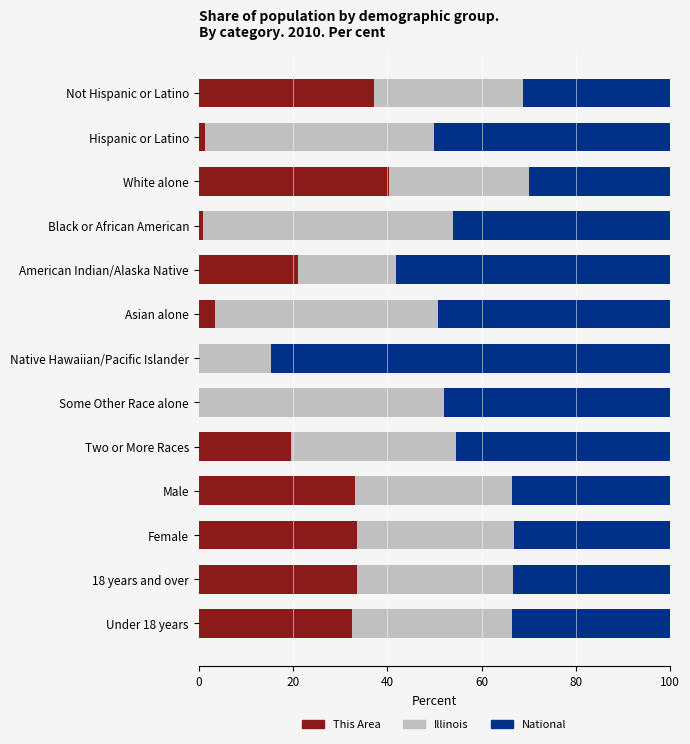

What is the highest value of the This Area series?

40.5